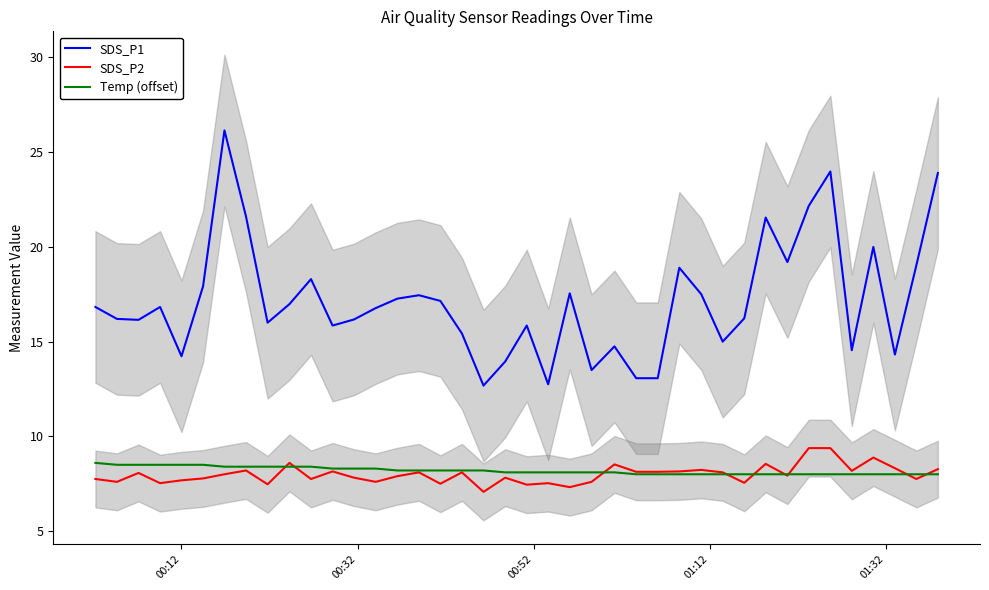

Which series has the largest range (max minus min)?

SDS_P1